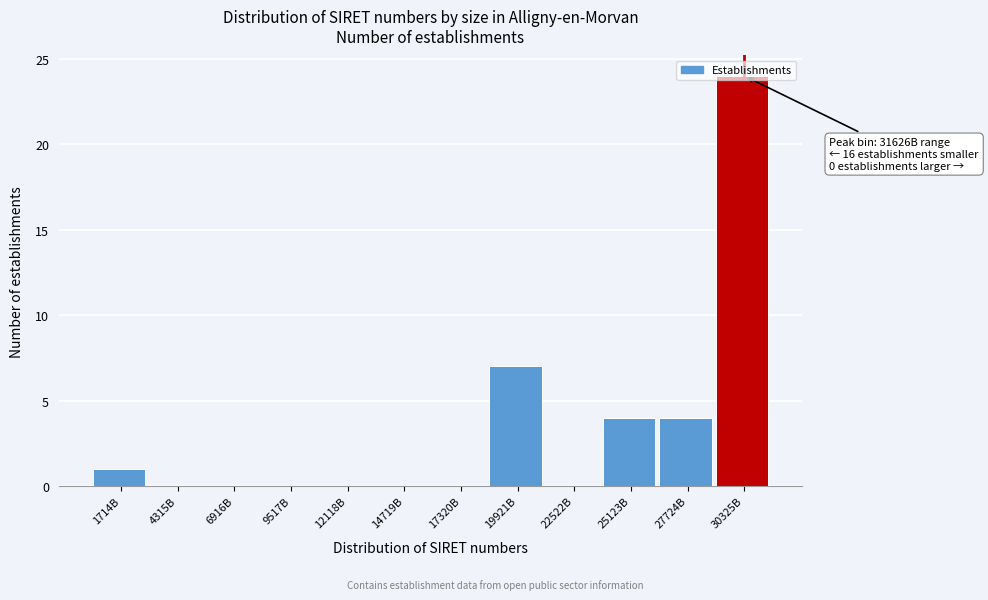

The value at 27724B is 2. True or false?

False